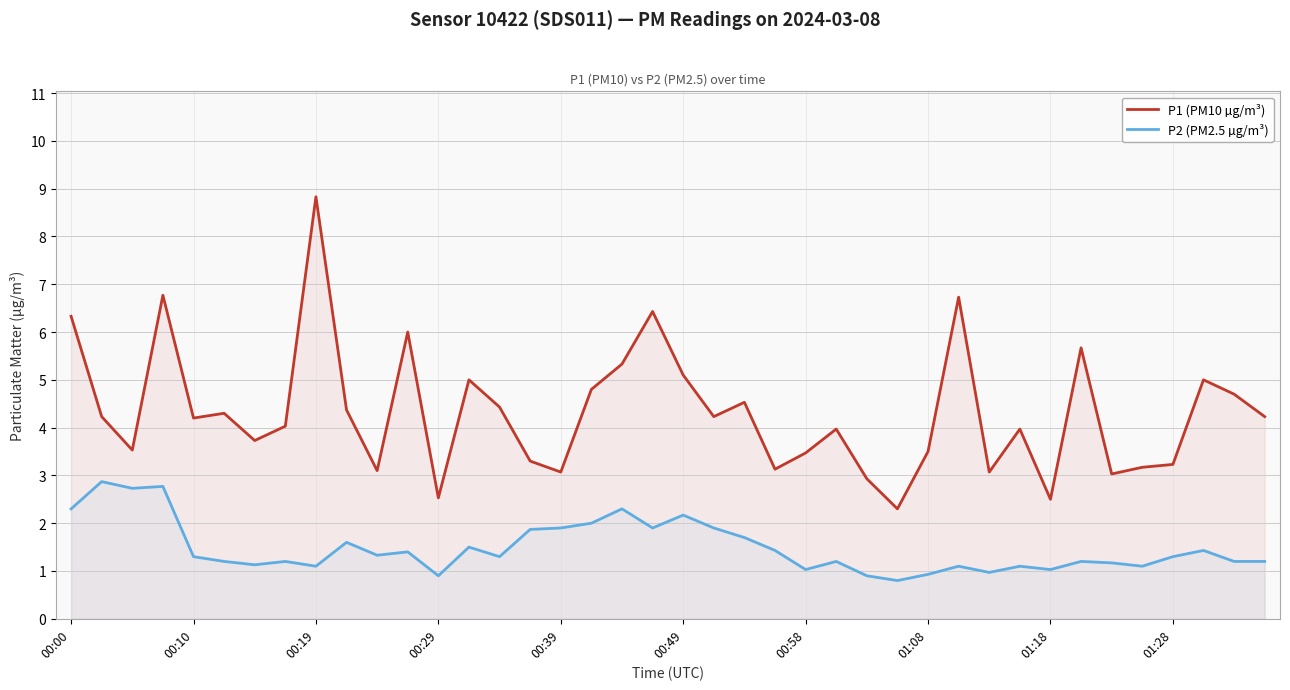

Which category has the highest value across all series?

00:19